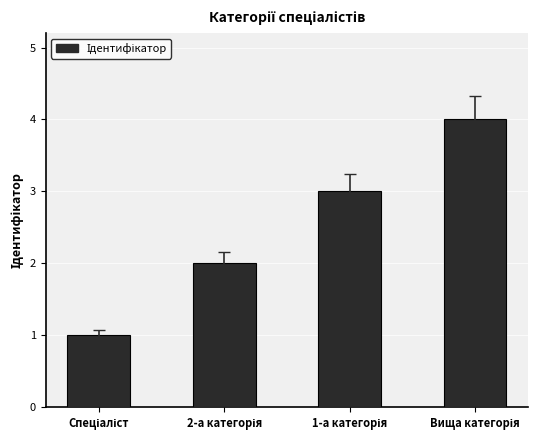

What is the maximum value shown in the chart?

4